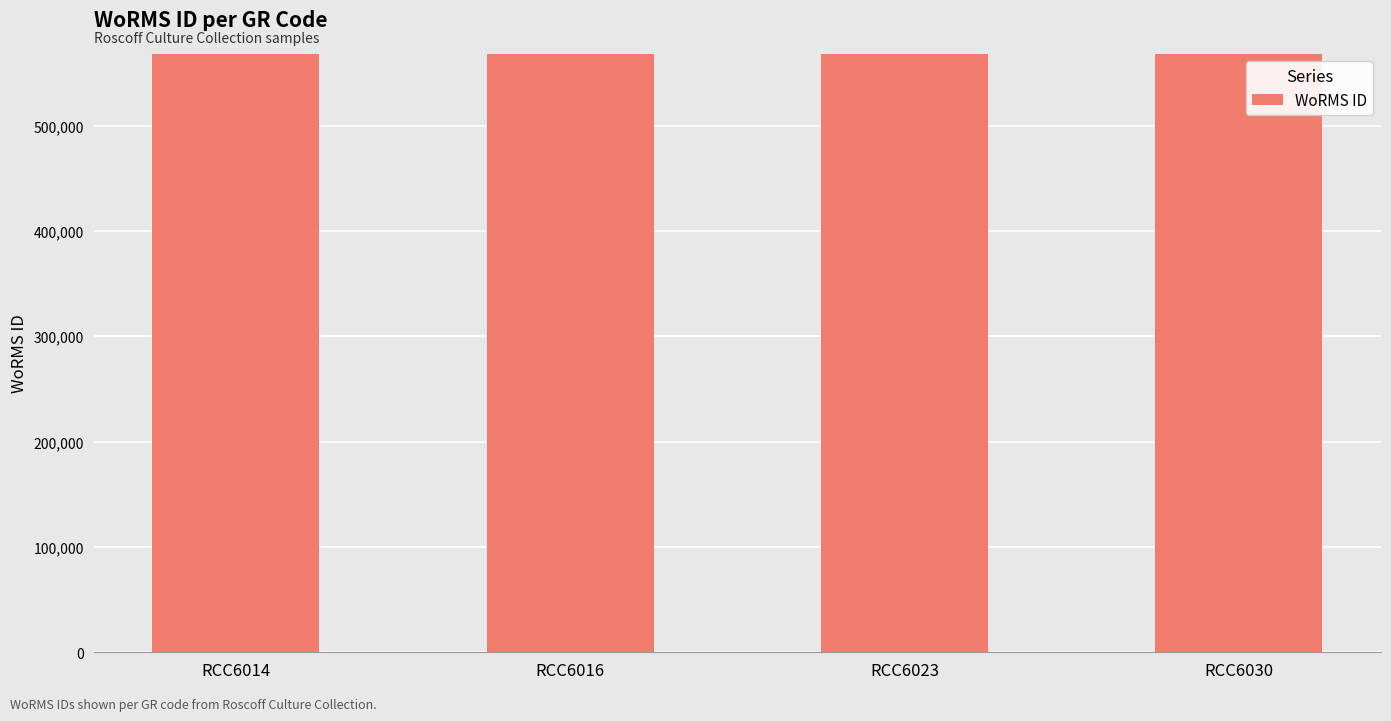

What is the sum of the values at RCC6014 and RCC6030?

1135922